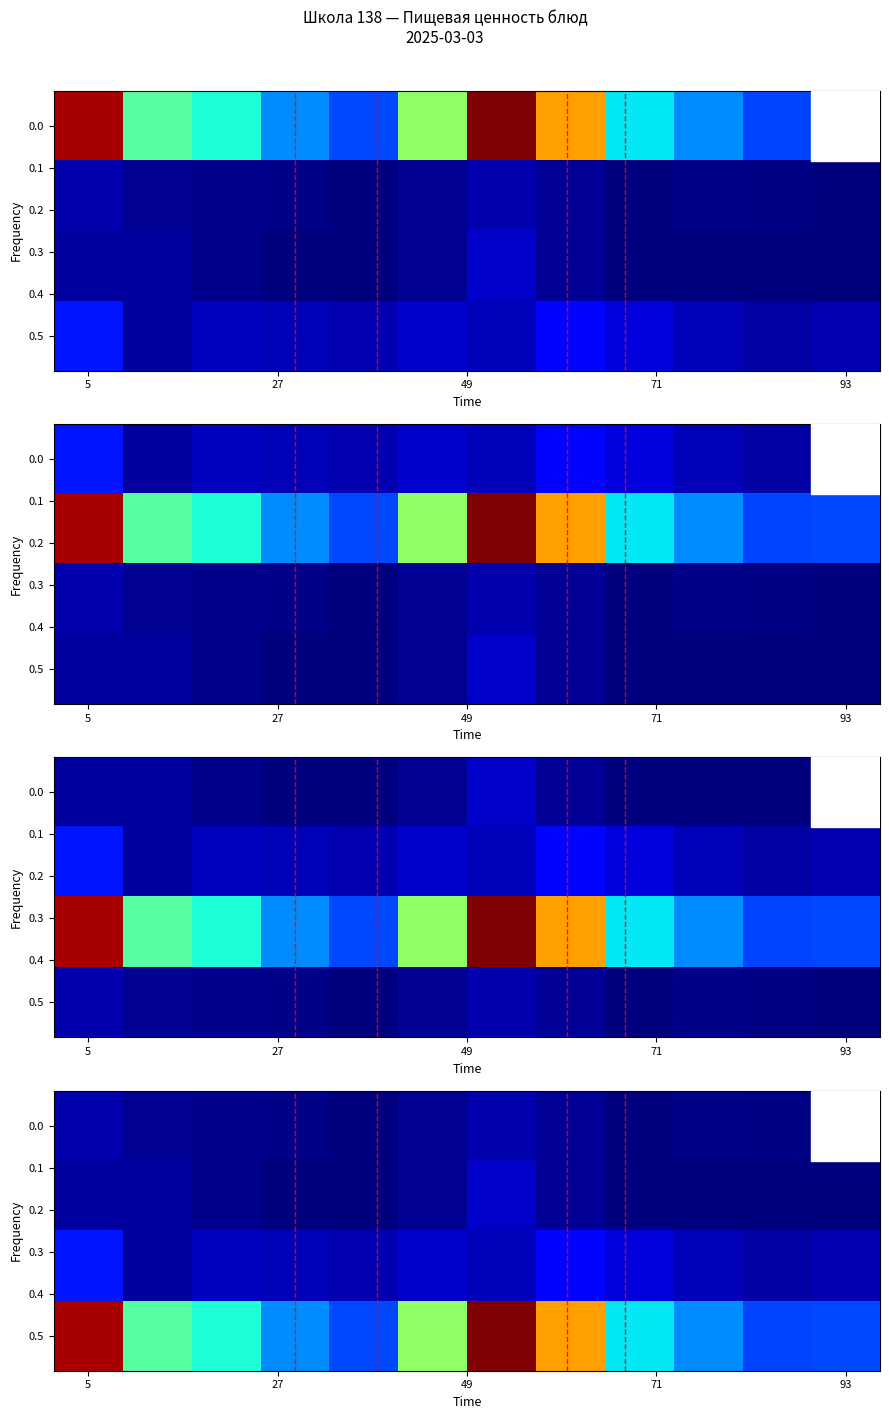

What is the minimum value for 0.0?

0.4